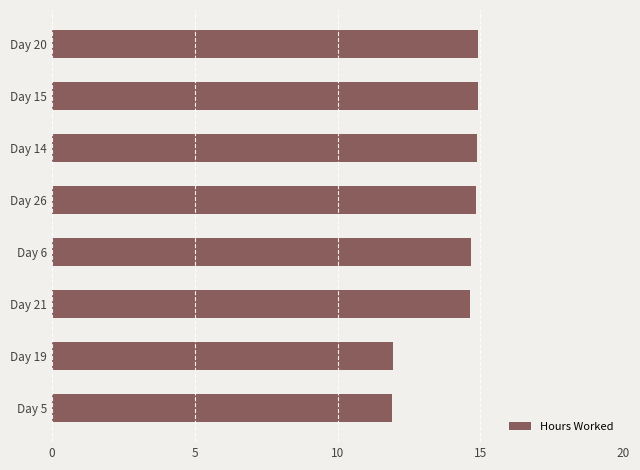

How many categories are shown in the chart?

8